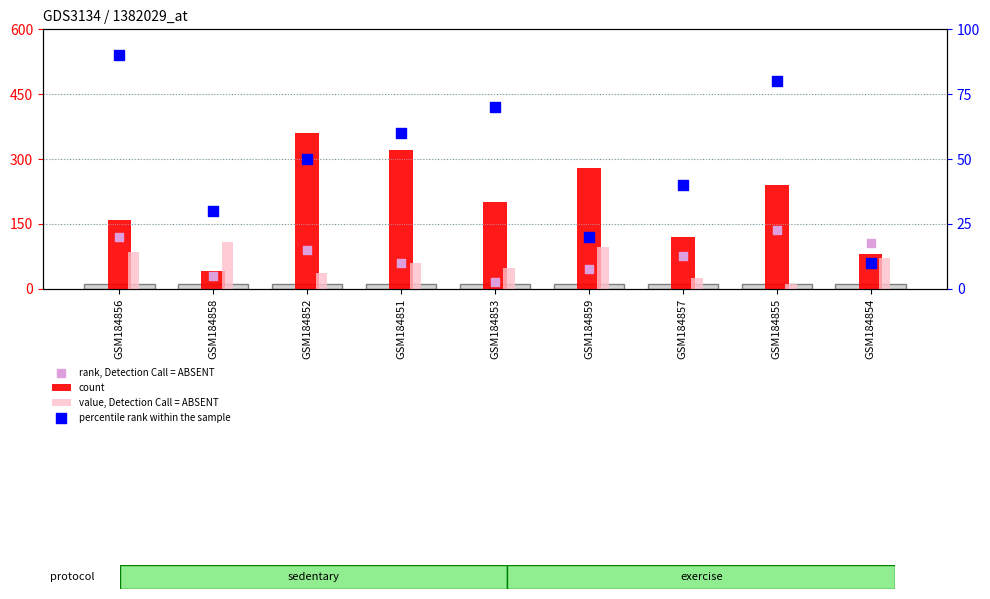

Which series reaches the minimum Y coordinate?

percentile rank within the sample